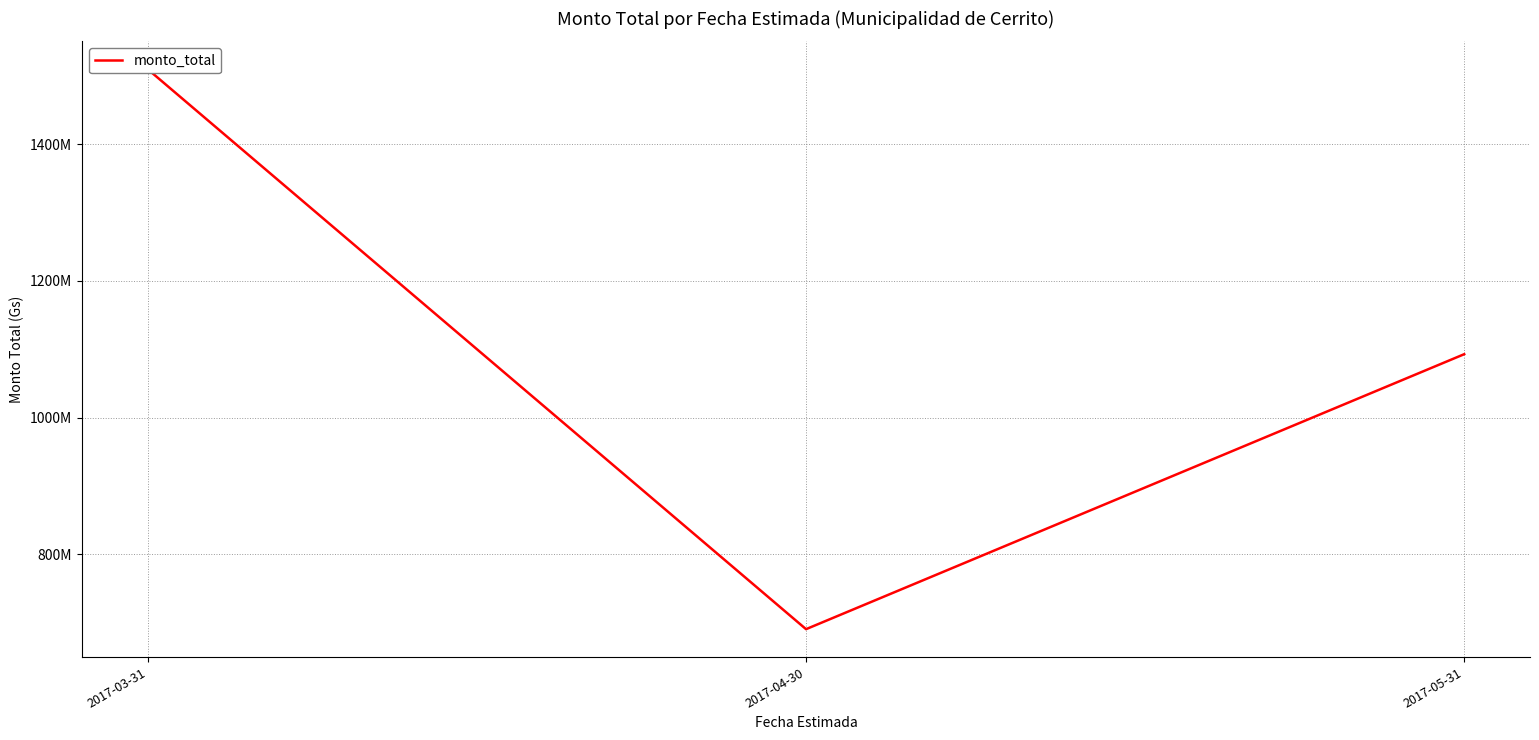

True or false: the data shows 690000000 at 2017-04-30.

True